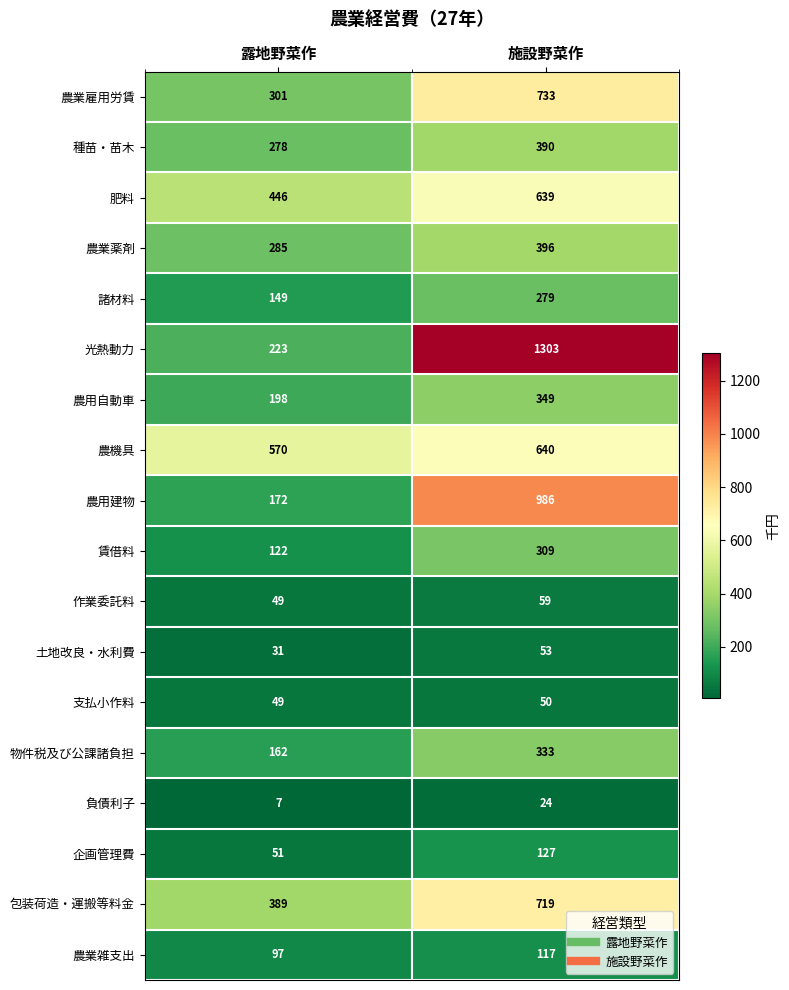

At 施設野菜作, list the series in order from largest to smallest.

光熱動力, 農用建物, 農業雇用労賃, 包装荷造・運搬等料金, 農機具, 肥料, 農業薬剤, 種苗・苗木, 農用自動車, 物件税及び公課諸負担, 賃借料, 諸材料, 企画管理費, 農業雑支出, 作業委託料, 土地改良・水利費, 支払小作料, 負債利子